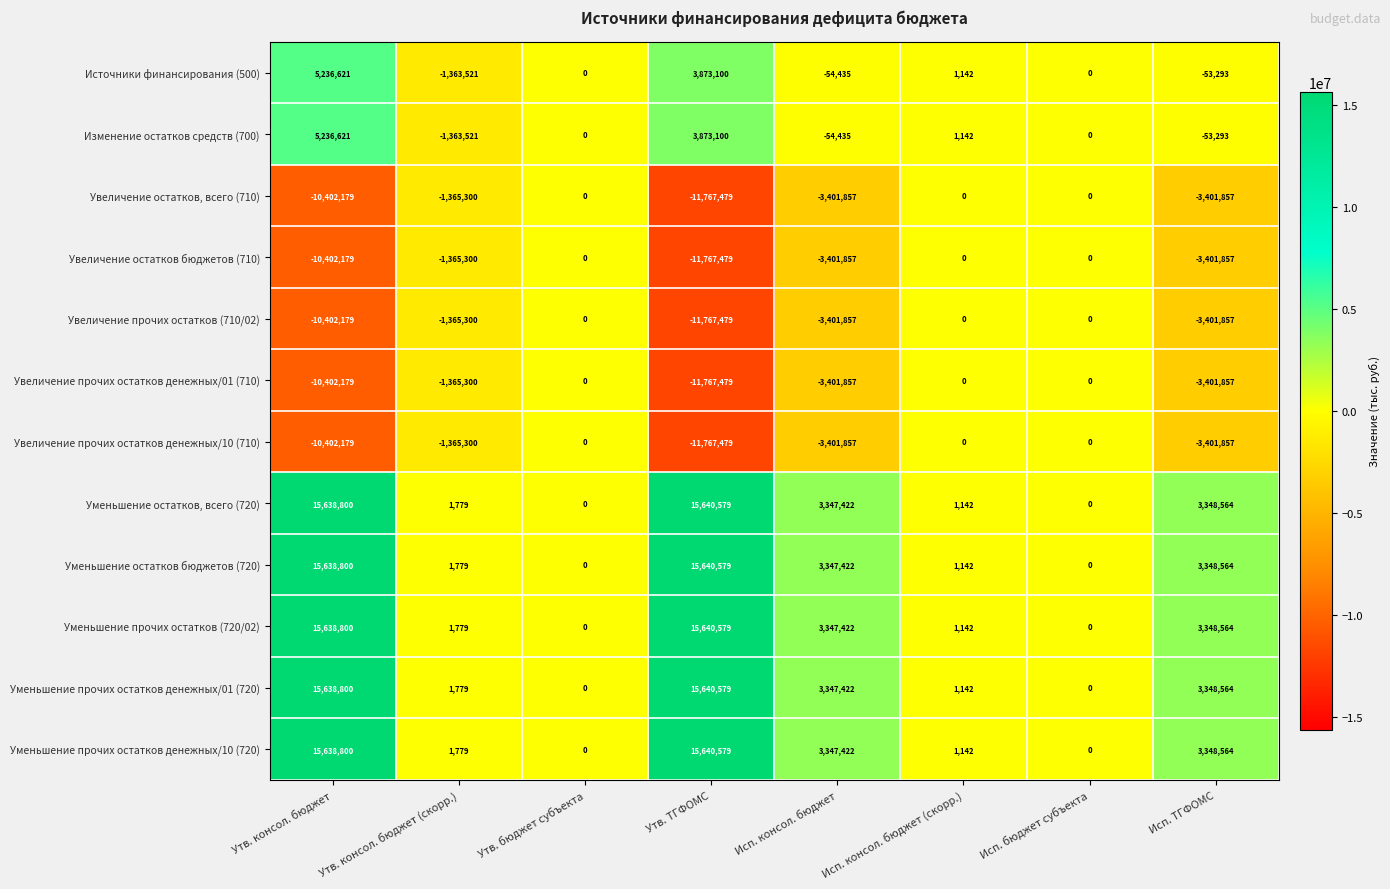

What is the minimum value for Увеличение прочих остатков денежных/01 (710)?

-11767479